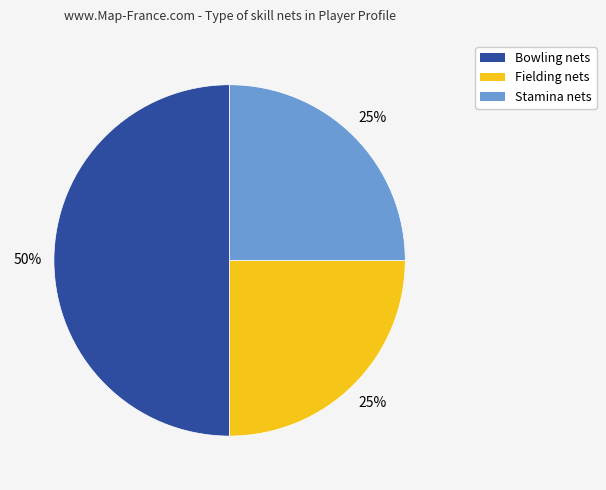

To the nearest percent, what is the difference between the largest and smallest slice percentages?

25%